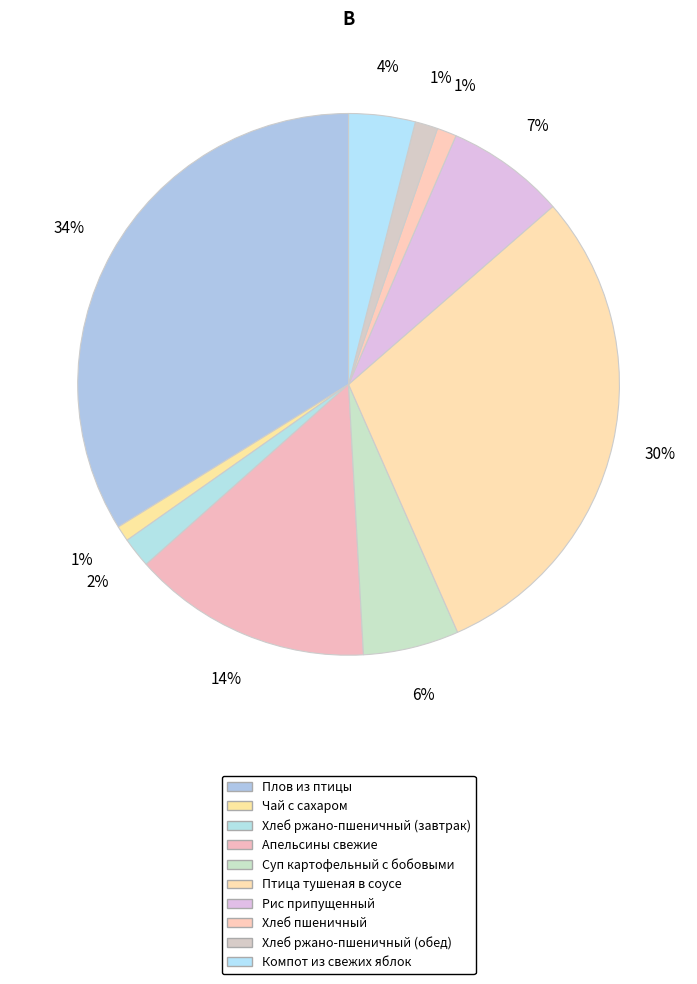

True or false: Хлеб ржано-пшеничный (завтрак) accounts for 12% of the total.

False